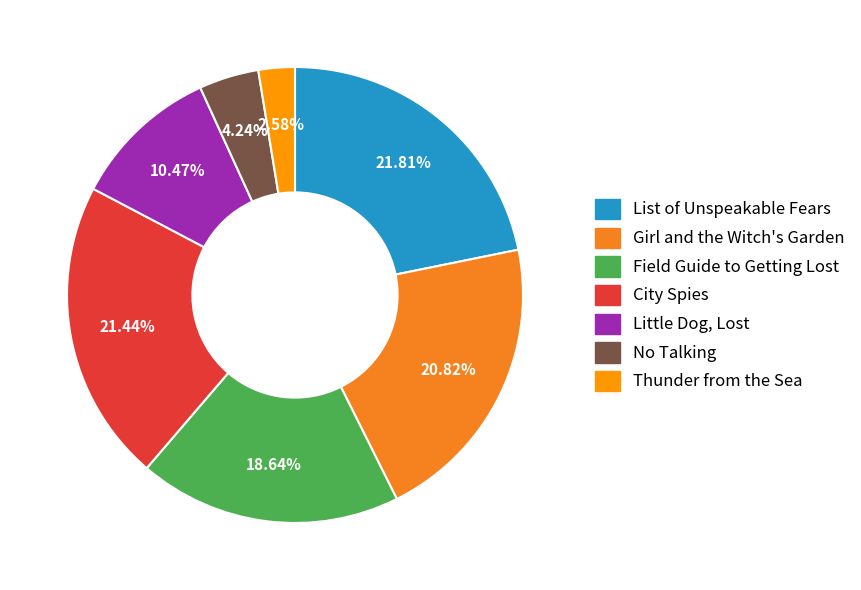

To the nearest percent, what is the combined percentage of City Spies and Field Guide to Getting Lost?

40%